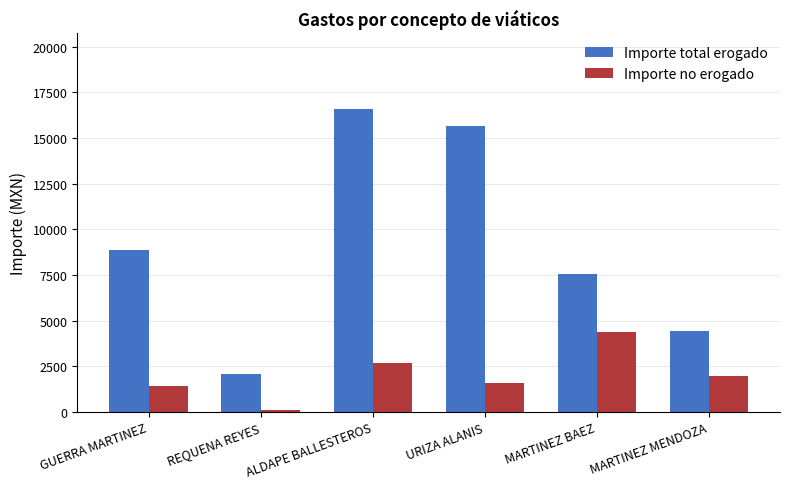

Reading right to left, what are all the values shown in this chart?

Importe total erogado: MARTINEZ MENDOZA=4440.2	MARTINEZ BAEZ=7524.7	URIZA ALANIS=15651.2	ALDAPE BALLESTEROS=16582.0	REQUENA REYES=2056.9	GUERRA MARTINEZ=8858.0
Importe no erogado: MARTINEZ MENDOZA=1959.8	MARTINEZ BAEZ=4350.8	URIZA ALANIS=1585.3	ALDAPE BALLESTEROS=2695.6	REQUENA REYES=88.0	GUERRA MARTINEZ=1408.0